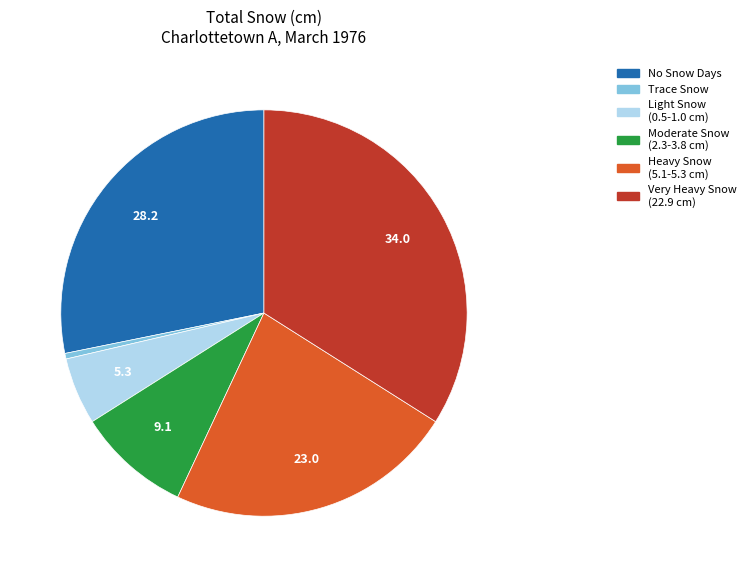

Is there any slice that represents more than half of the pie?

No